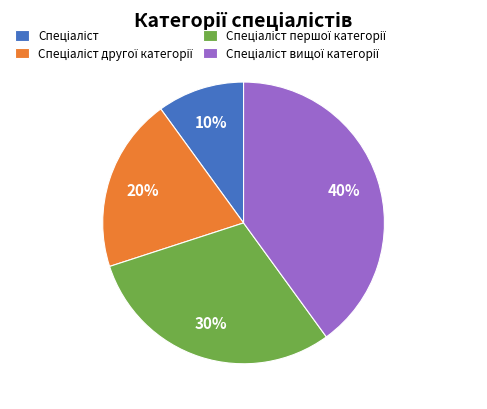

Does any single category account for the majority?

No